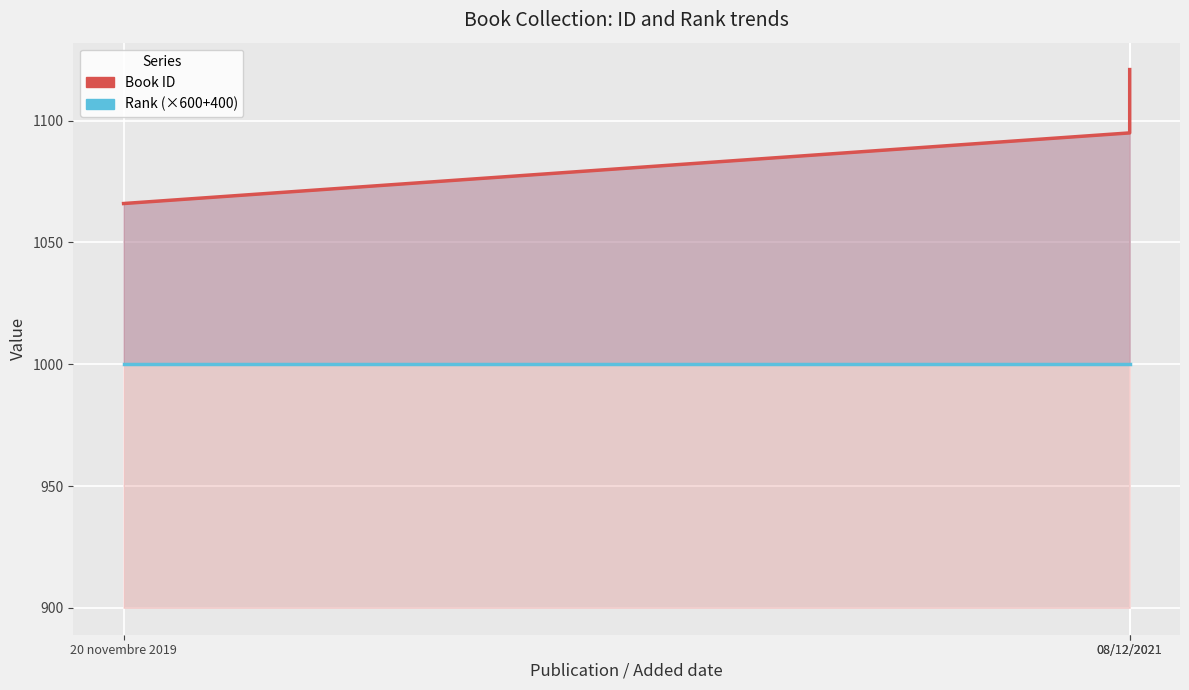

Read the Rank (×600+400) value at 08/12/2021.

1000